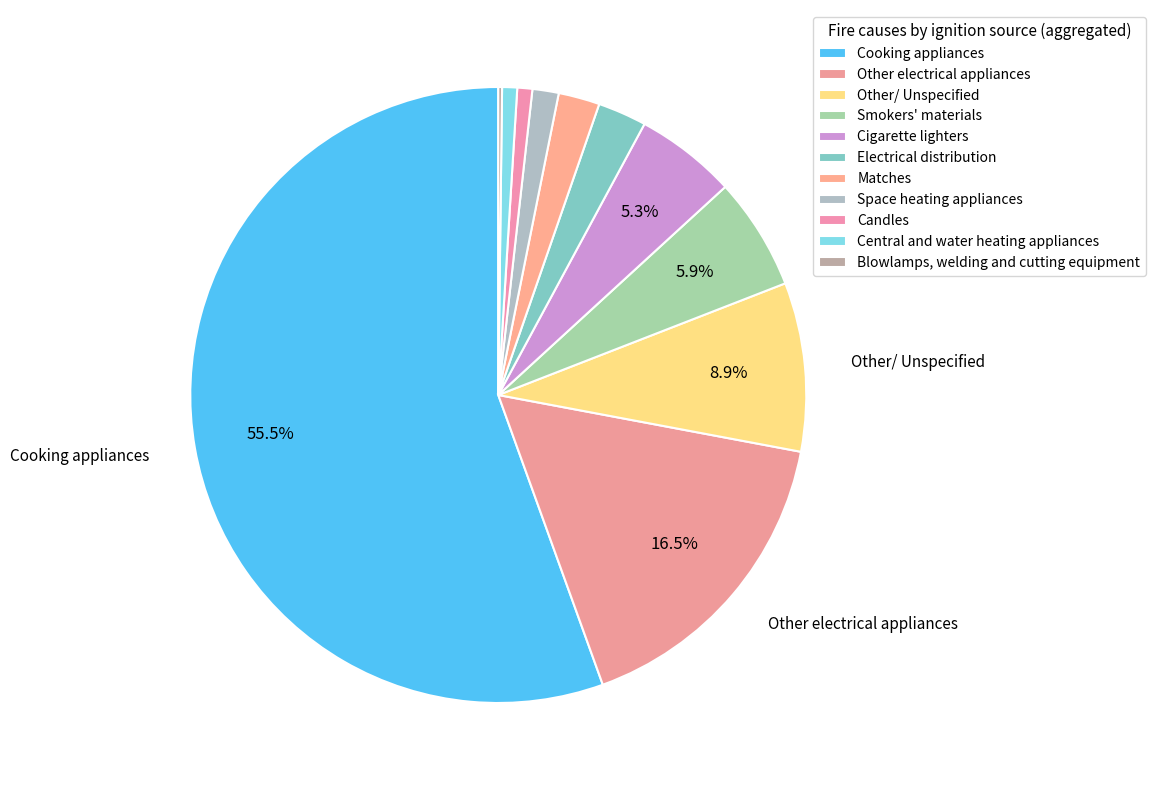

Approximately how many times larger is the value at Matches compared to Smokers' materials?

0.4